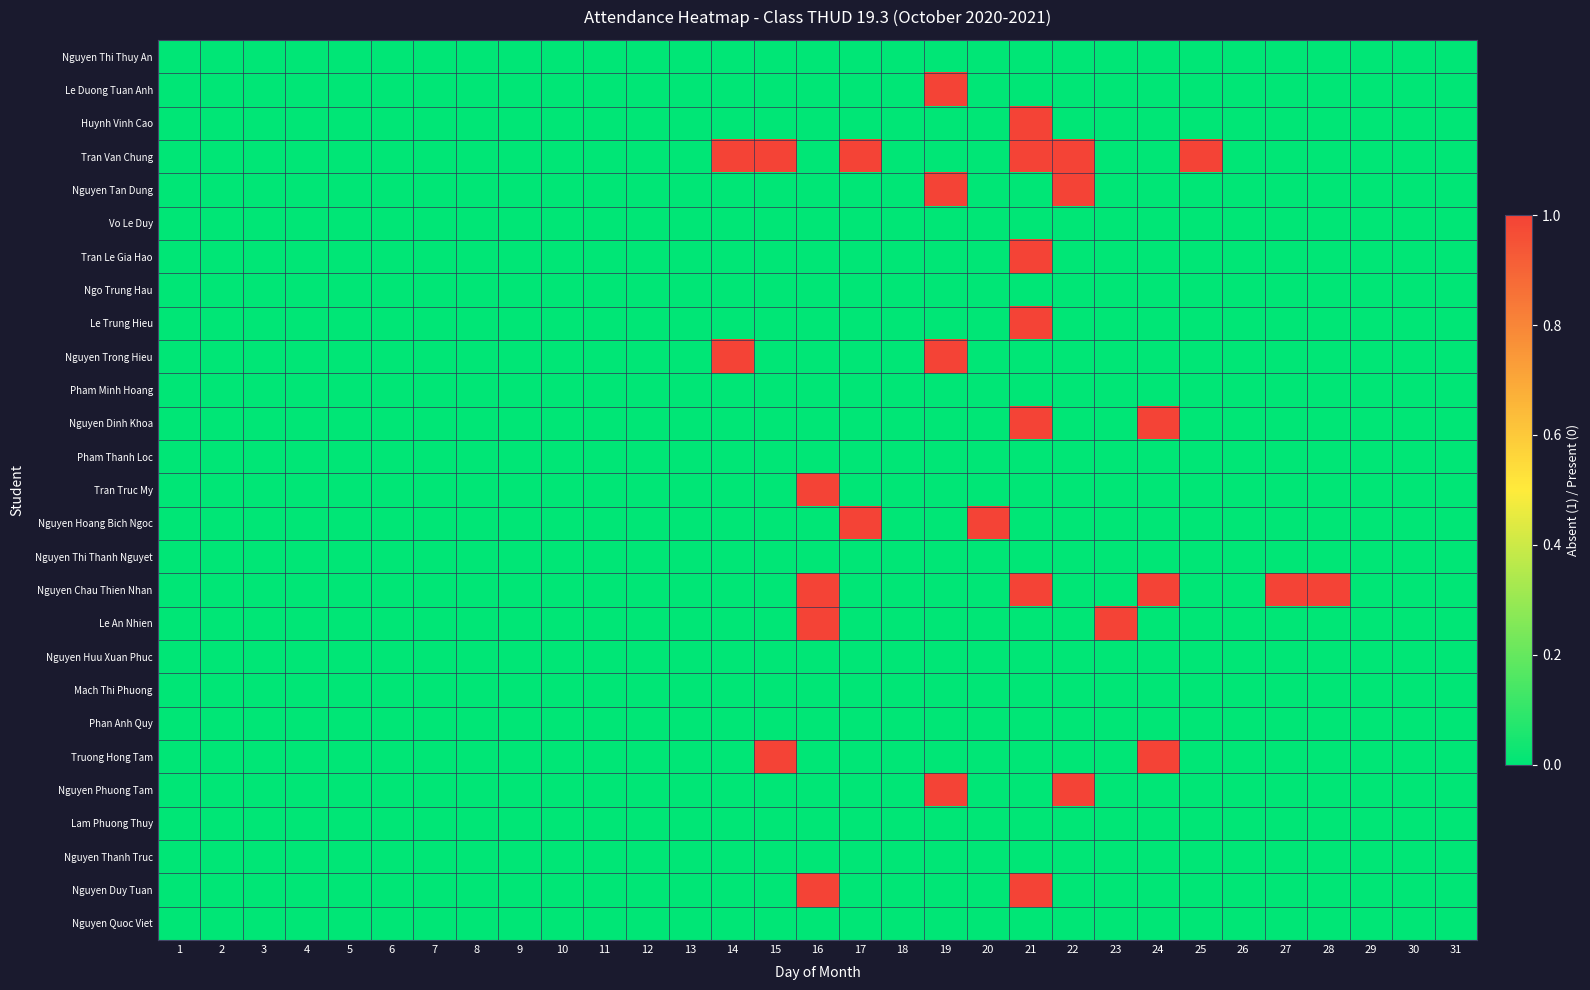

Reading right to left, what are all the values shown in this chart?

Nguyen Thi Thuy An: 31=0	30=0	29=0	28=0	27=0	26=0	25=0	24=0	23=0	22=0	21=0	20=0	19=0	18=0	17=0	16=0	15=0	14=0	13=0	12=0	11=0	10=0	9=0	8=0	7=0	6=0	5=0	4=0	3=0	2=0	1=0
Le Duong Tuan Anh: 31=0	30=0	29=0	28=0	27=0	26=0	25=0	24=0	23=0	22=0	21=0	20=0	19=1	18=0	17=0	16=0	15=0	14=0	13=0	12=0	11=0	10=0	9=0	8=0	7=0	6=0	5=0	4=0	3=0	2=0	1=0
Huynh Vinh Cao: 31=0	30=0	29=0	28=0	27=0	26=0	25=0	24=0	23=0	22=0	21=1	20=0	19=0	18=0	17=0	16=0	15=0	14=0	13=0	12=0	11=0	10=0	9=0	8=0	7=0	6=0	5=0	4=0	3=0	2=0	1=0
Tran Van Chung: 31=0	30=0	29=0	28=0	27=0	26=0	25=1	24=0	23=0	22=1	21=1	20=0	19=0	18=0	17=1	16=0	15=1	14=1	13=0	12=0	11=0	10=0	9=0	8=0	7=0	6=0	5=0	4=0	3=0	2=0	1=0
Nguyen Tan Dung: 31=0	30=0	29=0	28=0	27=0	26=0	25=0	24=0	23=0	22=1	21=0	20=0	19=1	18=0	17=0	16=0	15=0	14=0	13=0	12=0	11=0	10=0	9=0	8=0	7=0	6=0	5=0	4=0	3=0	2=0	1=0
Vo Le Duy: 31=0	30=0	29=0	28=0	27=0	26=0	25=0	24=0	23=0	22=0	21=0	20=0	19=0	18=0	17=0	16=0	15=0	14=0	13=0	12=0	11=0	10=0	9=0	8=0	7=0	6=0	5=0	4=0	3=0	2=0	1=0
Tran Le Gia Hao: 31=0	30=0	29=0	28=0	27=0	26=0	25=0	24=0	23=0	22=0	21=1	20=0	19=0	18=0	17=0	16=0	15=0	14=0	13=0	12=0	11=0	10=0	9=0	8=0	7=0	6=0	5=0	4=0	3=0	2=0	1=0
Ngo Trung Hau: 31=0	30=0	29=0	28=0	27=0	26=0	25=0	24=0	23=0	22=0	21=0	20=0	19=0	18=0	17=0	16=0	15=0	14=0	13=0	12=0	11=0	10=0	9=0	8=0	7=0	6=0	5=0	4=0	3=0	2=0	1=0
Le Trung Hieu: 31=0	30=0	29=0	28=0	27=0	26=0	25=0	24=0	23=0	22=0	21=1	20=0	19=0	18=0	17=0	16=0	15=0	14=0	13=0	12=0	11=0	10=0	9=0	8=0	7=0	6=0	5=0	4=0	3=0	2=0	1=0
Nguyen Trong Hieu: 31=0	30=0	29=0	28=0	27=0	26=0	25=0	24=0	23=0	22=0	21=0	20=0	19=1	18=0	17=0	16=0	15=0	14=1	13=0	12=0	11=0	10=0	9=0	8=0	7=0	6=0	5=0	4=0	3=0	2=0	1=0
Pham Minh Hoang: 31=0	30=0	29=0	28=0	27=0	26=0	25=0	24=0	23=0	22=0	21=0	20=0	19=0	18=0	17=0	16=0	15=0	14=0	13=0	12=0	11=0	10=0	9=0	8=0	7=0	6=0	5=0	4=0	3=0	2=0	1=0
Nguyen Dinh Khoa: 31=0	30=0	29=0	28=0	27=0	26=0	25=0	24=1	23=0	22=0	21=1	20=0	19=0	18=0	17=0	16=0	15=0	14=0	13=0	12=0	11=0	10=0	9=0	8=0	7=0	6=0	5=0	4=0	3=0	2=0	1=0
Pham Thanh Loc: 31=0	30=0	29=0	28=0	27=0	26=0	25=0	24=0	23=0	22=0	21=0	20=0	19=0	18=0	17=0	16=0	15=0	14=0	13=0	12=0	11=0	10=0	9=0	8=0	7=0	6=0	5=0	4=0	3=0	2=0	1=0
Tran Truc My: 31=0	30=0	29=0	28=0	27=0	26=0	25=0	24=0	23=0	22=0	21=0	20=0	19=0	18=0	17=0	16=1	15=0	14=0	13=0	12=0	11=0	10=0	9=0	8=0	7=0	6=0	5=0	4=0	3=0	2=0	1=0
Nguyen Hoang Bich Ngoc: 31=0	30=0	29=0	28=0	27=0	26=0	25=0	24=0	23=0	22=0	21=0	20=1	19=0	18=0	17=1	16=0	15=0	14=0	13=0	12=0	11=0	10=0	9=0	8=0	7=0	6=0	5=0	4=0	3=0	2=0	1=0
Nguyen Thi Thanh Nguyet: 31=0	30=0	29=0	28=0	27=0	26=0	25=0	24=0	23=0	22=0	21=0	20=0	19=0	18=0	17=0	16=0	15=0	14=0	13=0	12=0	11=0	10=0	9=0	8=0	7=0	6=0	5=0	4=0	3=0	2=0	1=0
Nguyen Chau Thien Nhan: 31=0	30=0	29=0	28=1	27=1	26=0	25=0	24=1	23=0	22=0	21=1	20=0	19=0	18=0	17=0	16=1	15=0	14=0	13=0	12=0	11=0	10=0	9=0	8=0	7=0	6=0	5=0	4=0	3=0	2=0	1=0
Le An Nhien: 31=0	30=0	29=0	28=0	27=0	26=0	25=0	24=0	23=1	22=0	21=0	20=0	19=0	18=0	17=0	16=1	15=0	14=0	13=0	12=0	11=0	10=0	9=0	8=0	7=0	6=0	5=0	4=0	3=0	2=0	1=0
Nguyen Huu Xuan Phuc: 31=0	30=0	29=0	28=0	27=0	26=0	25=0	24=0	23=0	22=0	21=0	20=0	19=0	18=0	17=0	16=0	15=0	14=0	13=0	12=0	11=0	10=0	9=0	8=0	7=0	6=0	5=0	4=0	3=0	2=0	1=0
Mach Thi Phuong: 31=0	30=0	29=0	28=0	27=0	26=0	25=0	24=0	23=0	22=0	21=0	20=0	19=0	18=0	17=0	16=0	15=0	14=0	13=0	12=0	11=0	10=0	9=0	8=0	7=0	6=0	5=0	4=0	3=0	2=0	1=0
Phan Anh Quy: 31=0	30=0	29=0	28=0	27=0	26=0	25=0	24=0	23=0	22=0	21=0	20=0	19=0	18=0	17=0	16=0	15=0	14=0	13=0	12=0	11=0	10=0	9=0	8=0	7=0	6=0	5=0	4=0	3=0	2=0	1=0
Truong Hong Tam: 31=0	30=0	29=0	28=0	27=0	26=0	25=0	24=1	23=0	22=0	21=0	20=0	19=0	18=0	17=0	16=0	15=1	14=0	13=0	12=0	11=0	10=0	9=0	8=0	7=0	6=0	5=0	4=0	3=0	2=0	1=0
Nguyen Phuong Tam: 31=0	30=0	29=0	28=0	27=0	26=0	25=0	24=0	23=0	22=1	21=0	20=0	19=1	18=0	17=0	16=0	15=0	14=0	13=0	12=0	11=0	10=0	9=0	8=0	7=0	6=0	5=0	4=0	3=0	2=0	1=0
Lam Phuong Thuy: 31=0	30=0	29=0	28=0	27=0	26=0	25=0	24=0	23=0	22=0	21=0	20=0	19=0	18=0	17=0	16=0	15=0	14=0	13=0	12=0	11=0	10=0	9=0	8=0	7=0	6=0	5=0	4=0	3=0	2=0	1=0
Nguyen Thanh Truc: 31=0	30=0	29=0	28=0	27=0	26=0	25=0	24=0	23=0	22=0	21=0	20=0	19=0	18=0	17=0	16=0	15=0	14=0	13=0	12=0	11=0	10=0	9=0	8=0	7=0	6=0	5=0	4=0	3=0	2=0	1=0
Nguyen Duy Tuan: 31=0	30=0	29=0	28=0	27=0	26=0	25=0	24=0	23=0	22=0	21=1	20=0	19=0	18=0	17=0	16=1	15=0	14=0	13=0	12=0	11=0	10=0	9=0	8=0	7=0	6=0	5=0	4=0	3=0	2=0	1=0
Nguyen Quoc Viet: 31=0	30=0	29=0	28=0	27=0	26=0	25=0	24=0	23=0	22=0	21=0	20=0	19=0	18=0	17=0	16=0	15=0	14=0	13=0	12=0	11=0	10=0	9=0	8=0	7=0	6=0	5=0	4=0	3=0	2=0	1=0